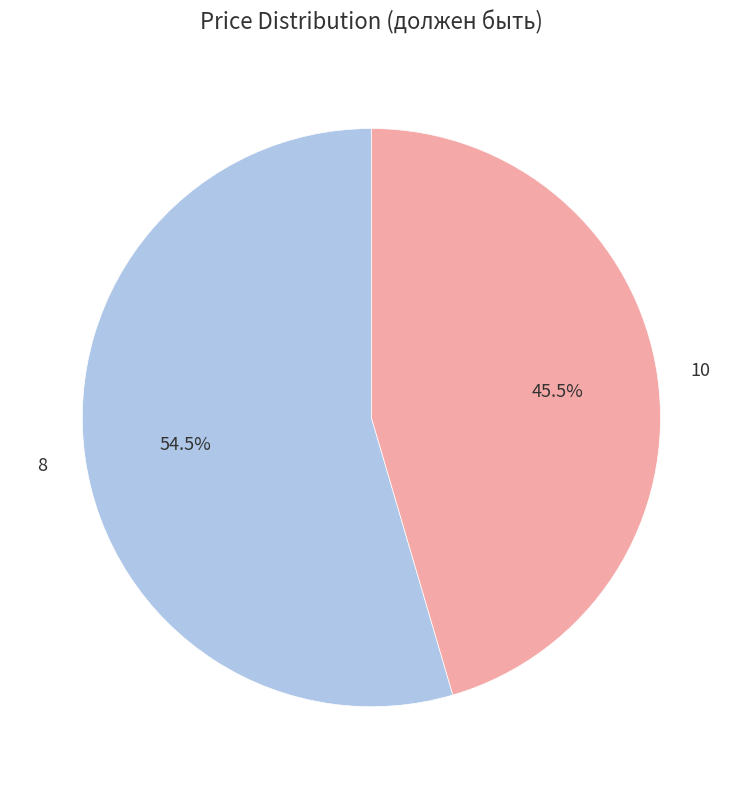

What percentage is NOT represented by 8?

45.5%